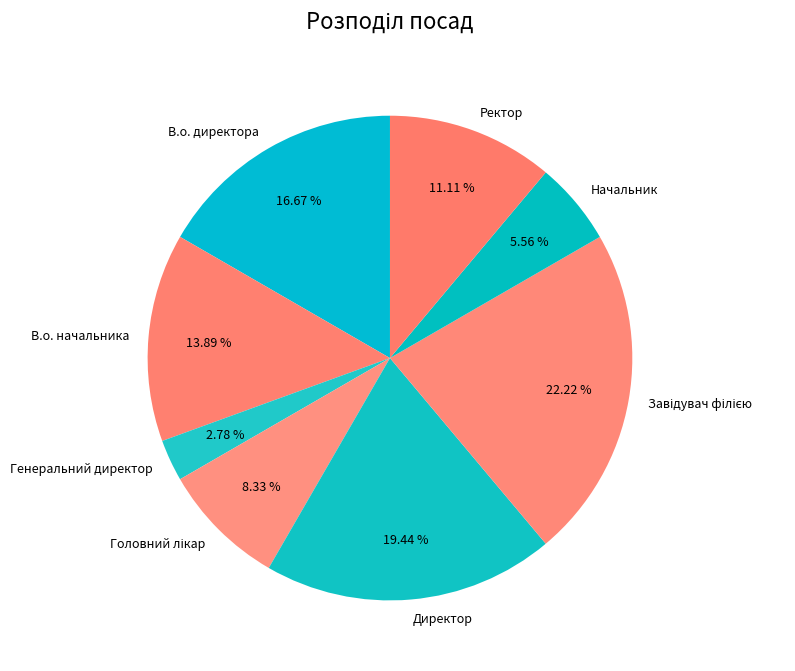

Does any single category account for the majority?

No